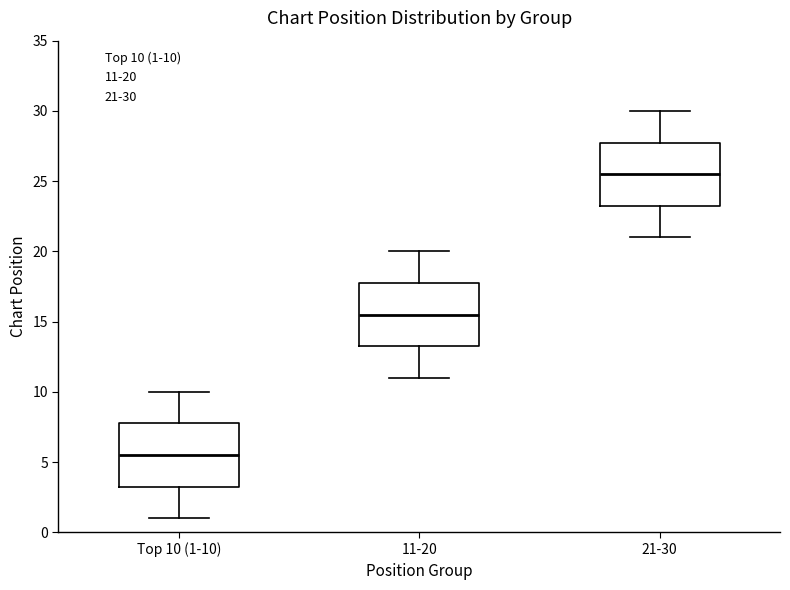

Where is the lower edge of the box for Top 10 (1-10) on the y-axis? The values are not printed on the chart, so give them approximately, as read against the axis.

3.5